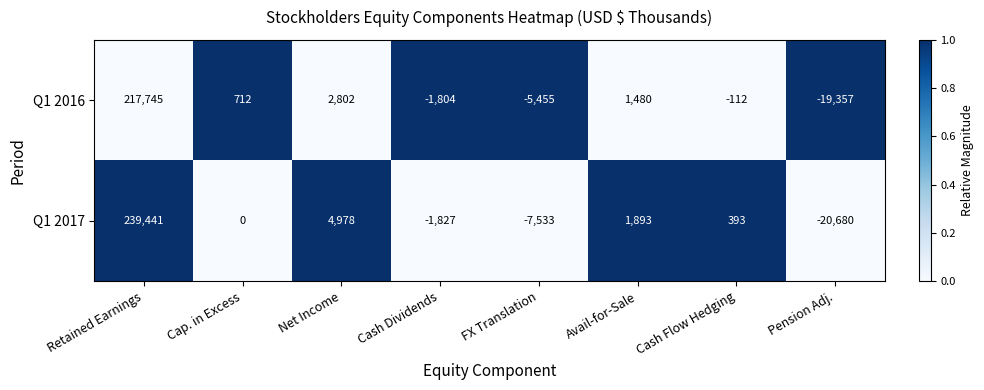

What is the difference between the highest and lowest values at FX Translation?

2078